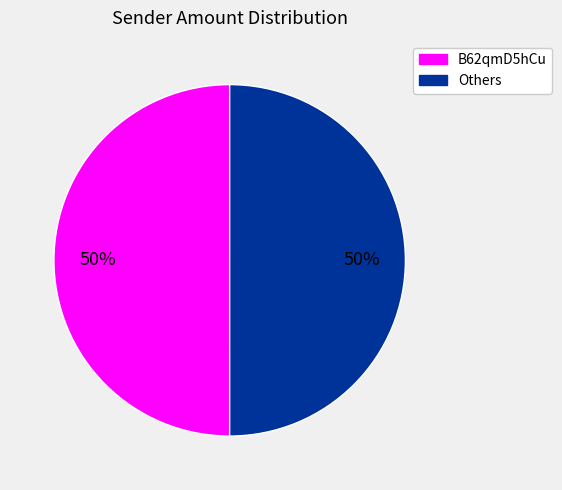

The B62qmD5hCu slice represents 39% of the pie. True or false?

False